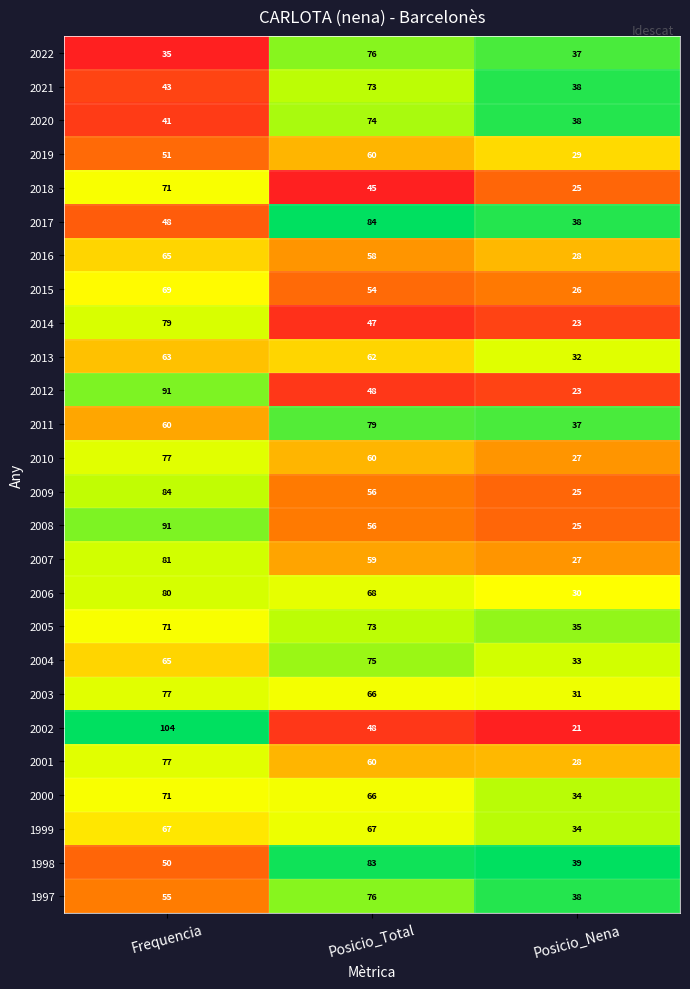

What is the sum of all 2007 values?

167